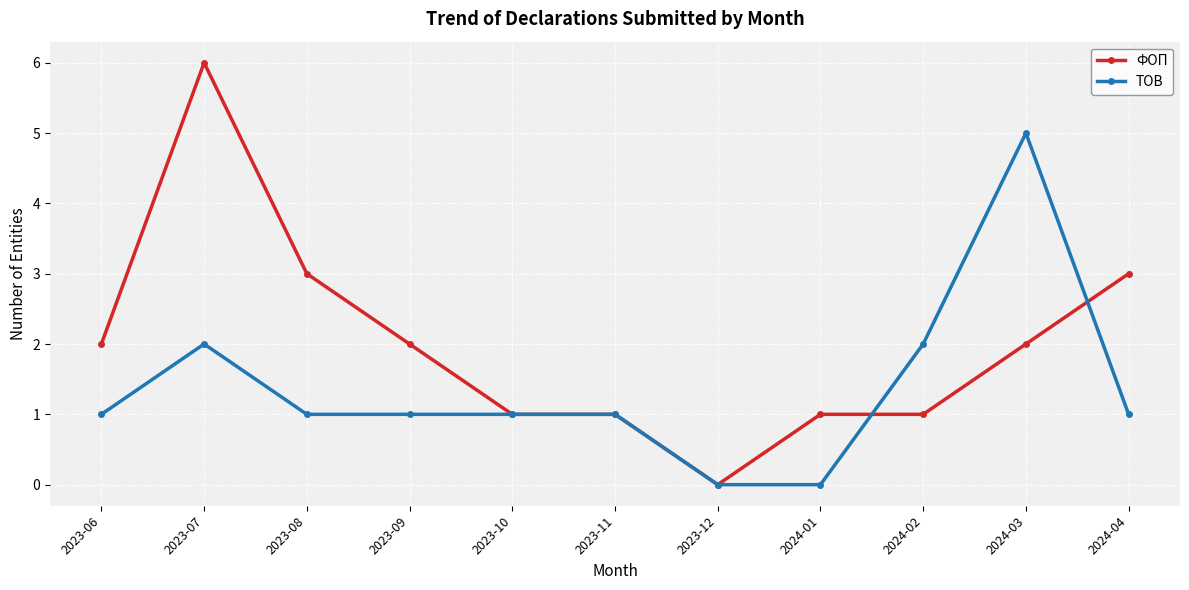

At which label does ТОВ reach its peak?

2024-03